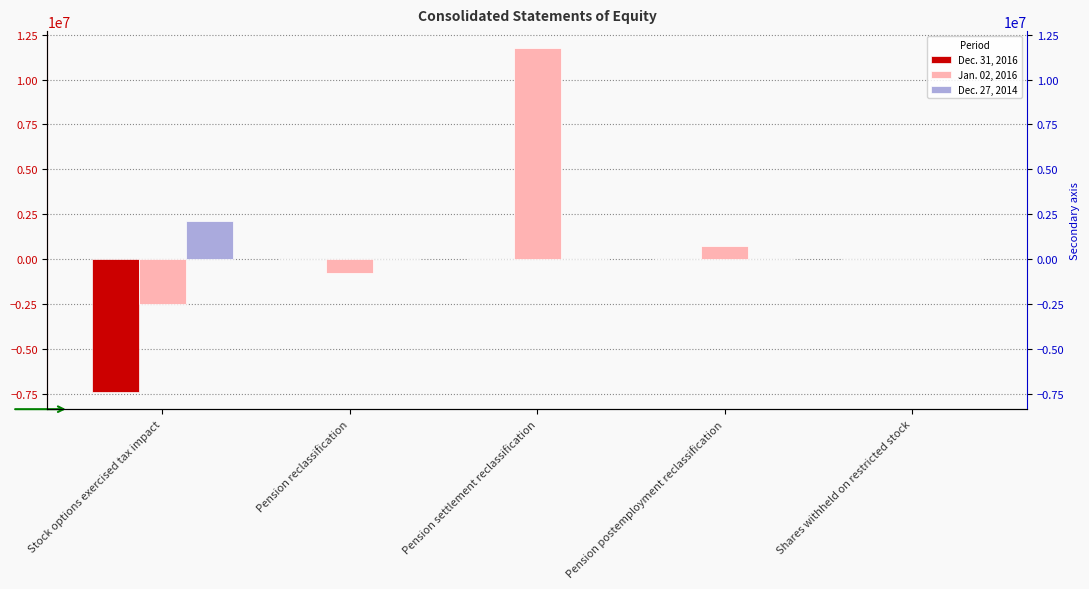

True or false: Dec. 27, 2014 has a value of -963553 at Pension postemployment reclassification.

False